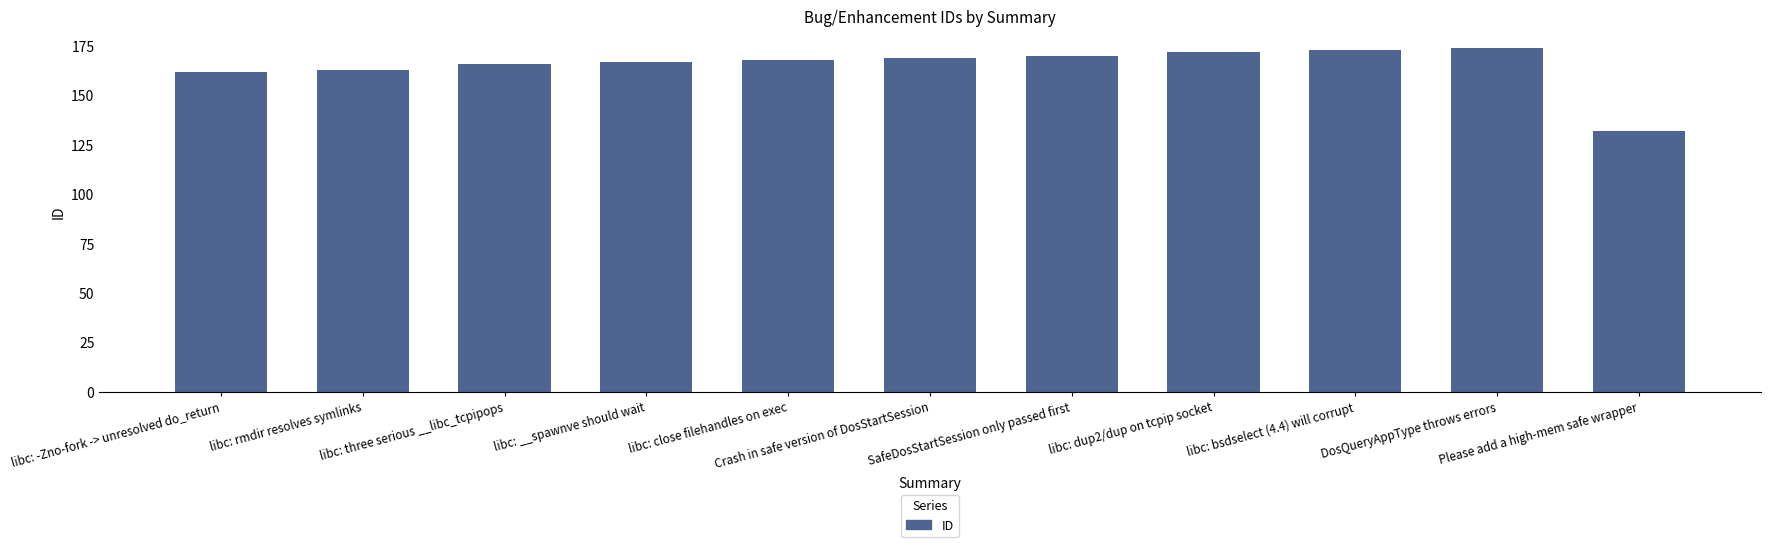

Is it true that the value at libc: rmdir resolves symlinks is 248?

False